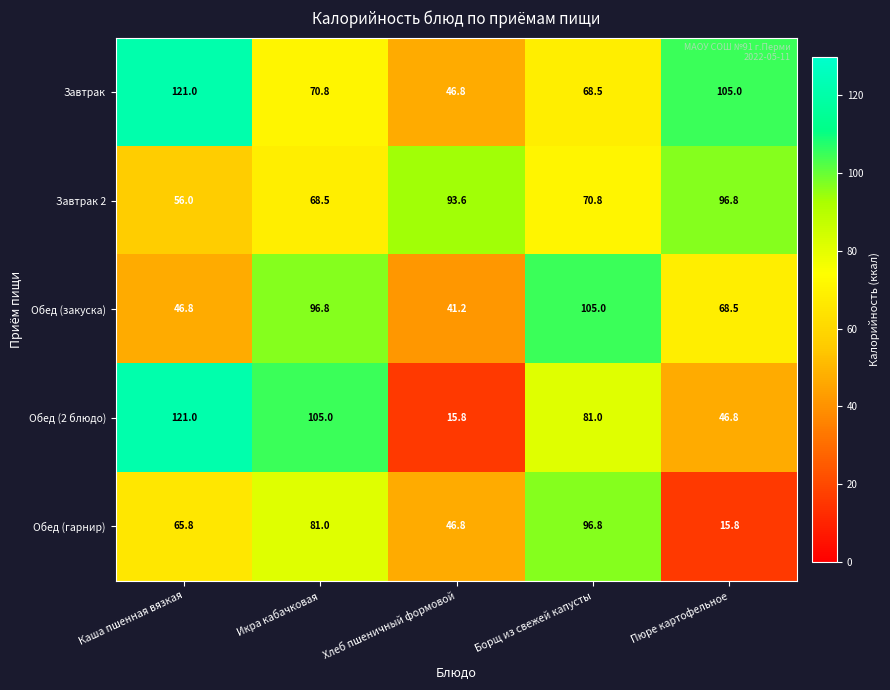

What is the total value across all series at Хлеб пшеничный формовой?

244.2